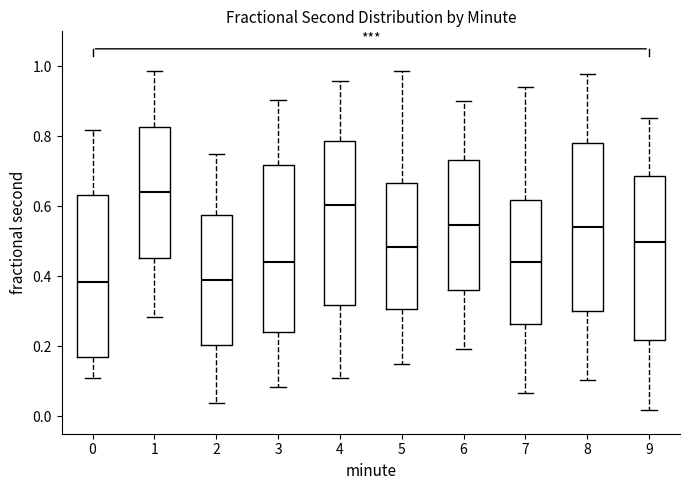

Reading left to right, read every box against the y-axis: the position of its median line, the range the box covers, and the ends of its whiskers. The values are not printed on the chart, so give them approximately, as read against the axis.

0: median 0.38, box 0.16 to 0.64, whiskers 0.10 to 0.82
1: median 0.64, box 0.46 to 0.82, whiskers 0.28 to 0.98
2: median 0.38, box 0.20 to 0.58, whiskers 0.04 to 0.76
3: median 0.44, box 0.24 to 0.72, whiskers 0.08 to 0.90
4: median 0.60, box 0.32 to 0.78, whiskers 0.10 to 0.96
5: median 0.48, box 0.30 to 0.66, whiskers 0.14 to 0.98
6: median 0.54, box 0.36 to 0.74, whiskers 0.20 to 0.90
7: median 0.44, box 0.26 to 0.62, whiskers 0.06 to 0.94
8: median 0.54, box 0.30 to 0.78, whiskers 0.10 to 0.98
9: median 0.50, box 0.22 to 0.68, whiskers 0.02 to 0.86